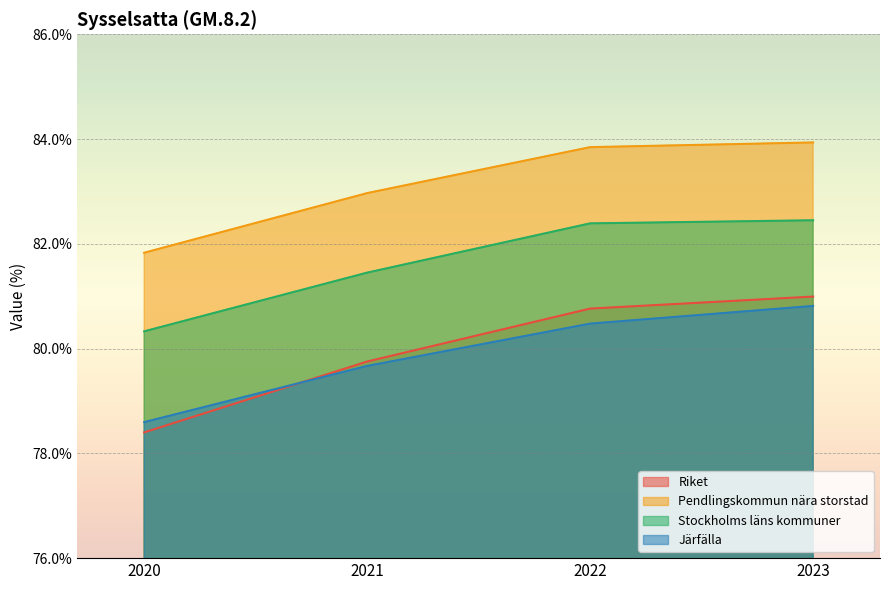

Does the chart display data point markers on the line(s)?

No